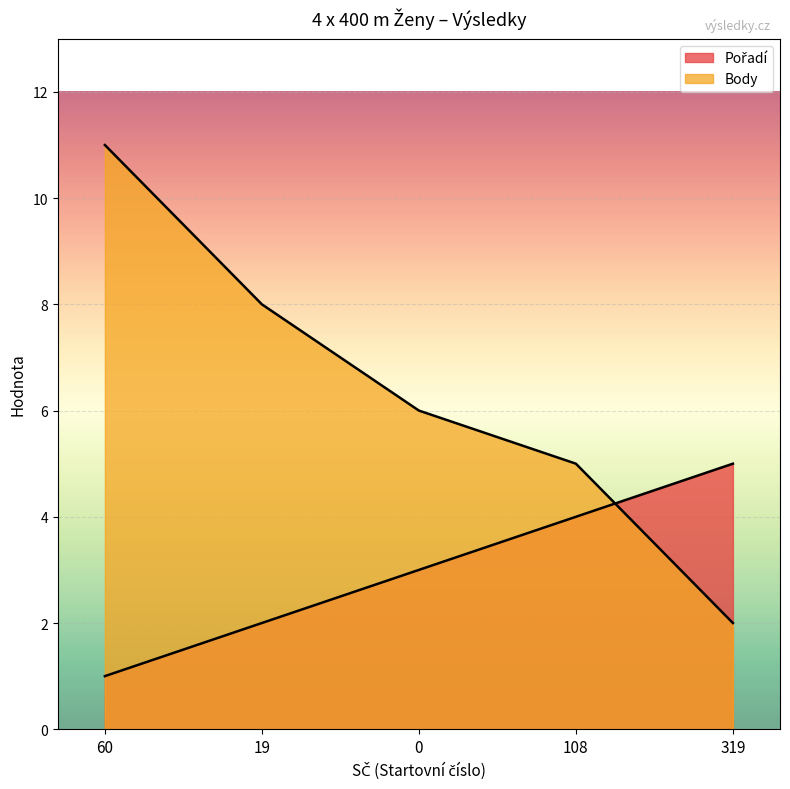

What are all the series names shown in the legend?

Pořadí, Body